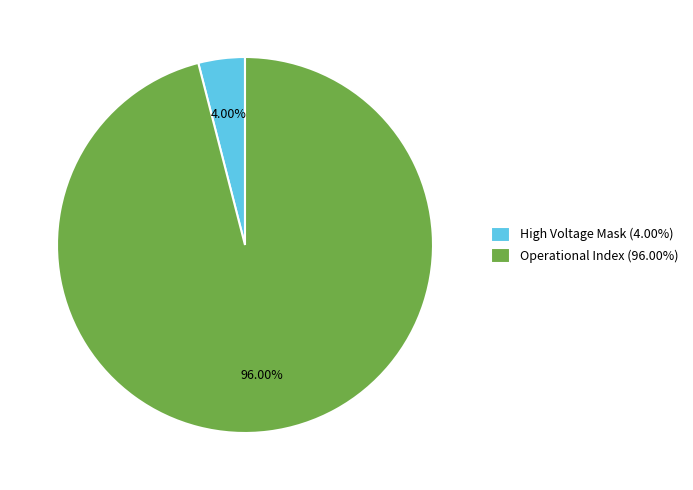

How many segments does this pie chart have?

2